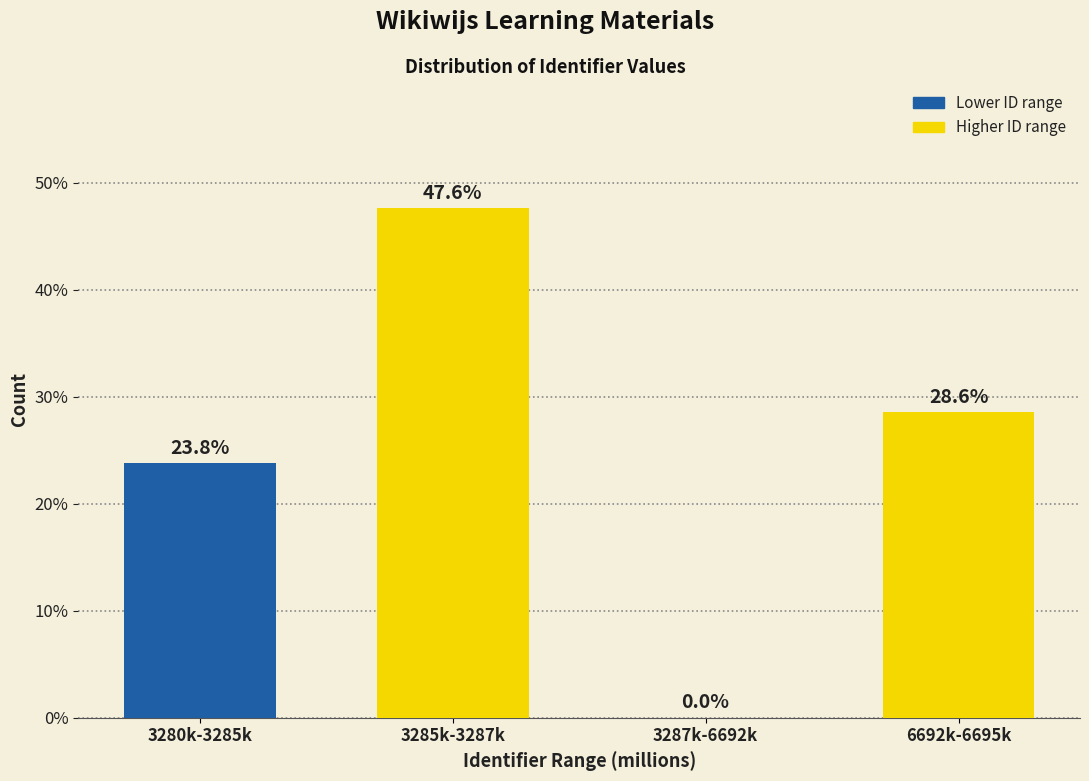

Reading right to left, transcribe all the data shown in this chart.

6692k-6695k=28.6	3287k-6692k=0.0	3285k-3287k=47.6	3280k-3285k=23.8